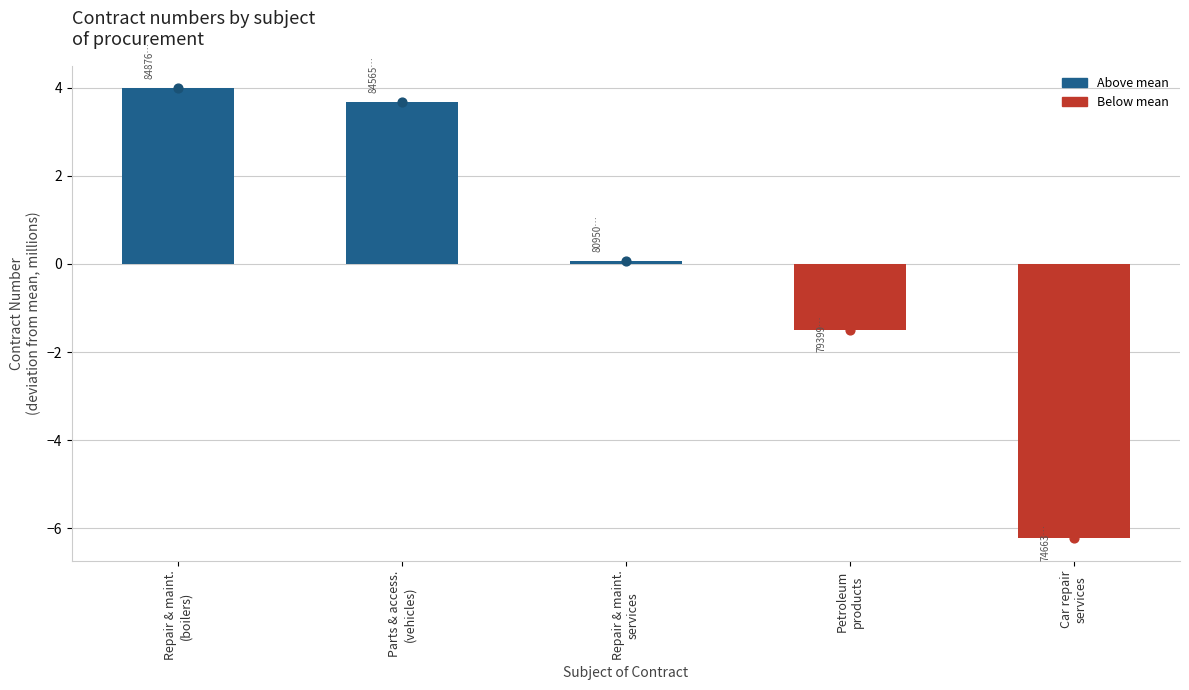

What is the change in value from Repair & maint.
(boilers) to Repair & maint.
services?

-3.9